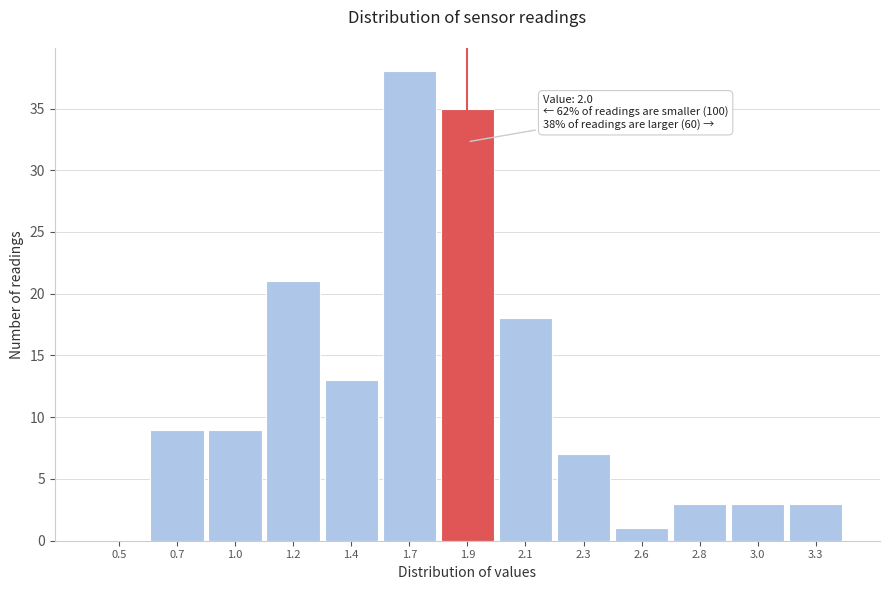

Reading right to left, list all the values displayed in this chart.

3.3=3	3.0=3	2.8=3	2.6=1	2.3=7	2.1=18	1.9=35	1.7=38	1.4=13	1.2=21	1.0=9	0.7=9	0.5=0